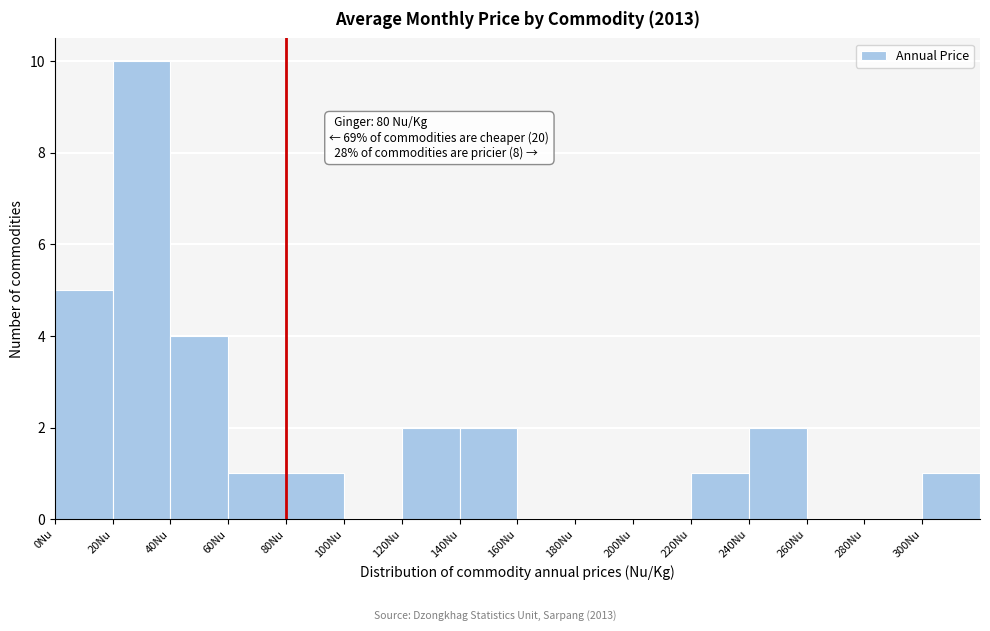

Which range on the x-axis has the tallest bar?

20 to 40